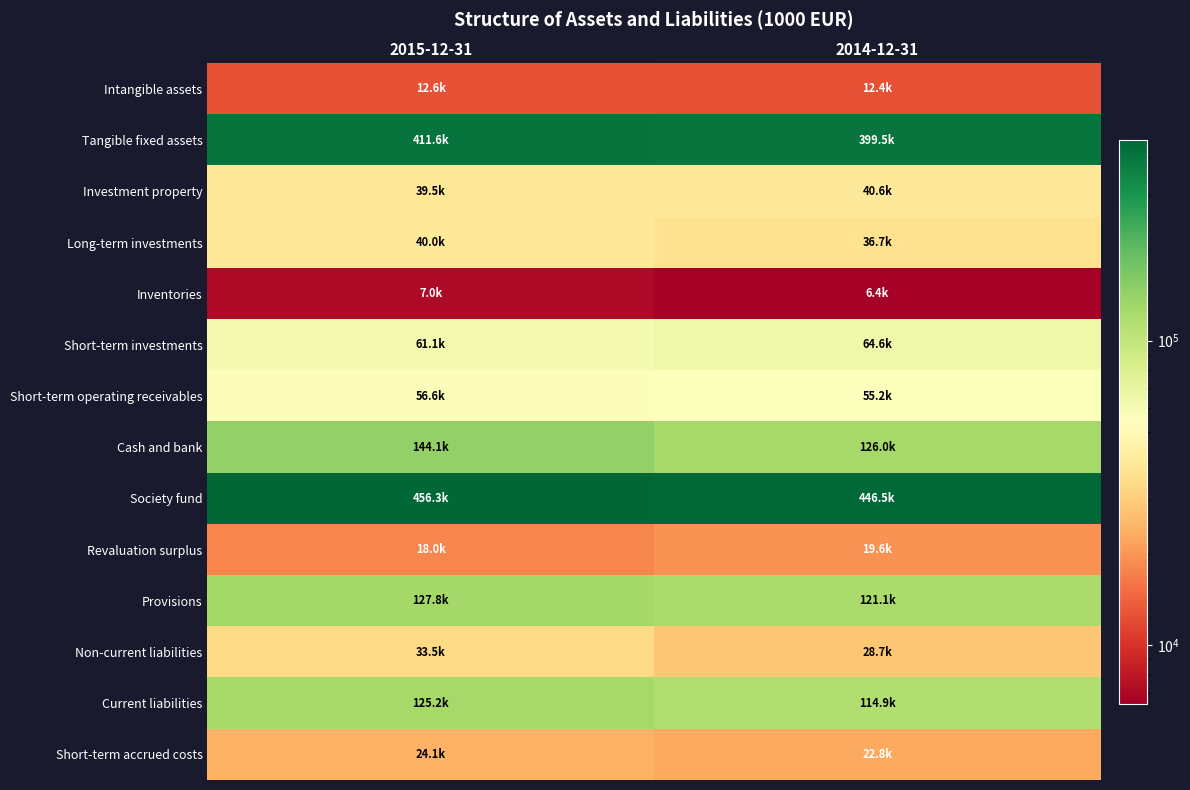

Rank the series at 2014-12-31 from lowest to highest value.

Inventories, Intangible assets, Revaluation surplus, Short-term accrued costs, Non-current liabilities, Long-term investments, Investment property, Short-term operating receivables, Short-term investments, Current liabilities, Provisions, Cash and bank, Tangible fixed assets, Society fund